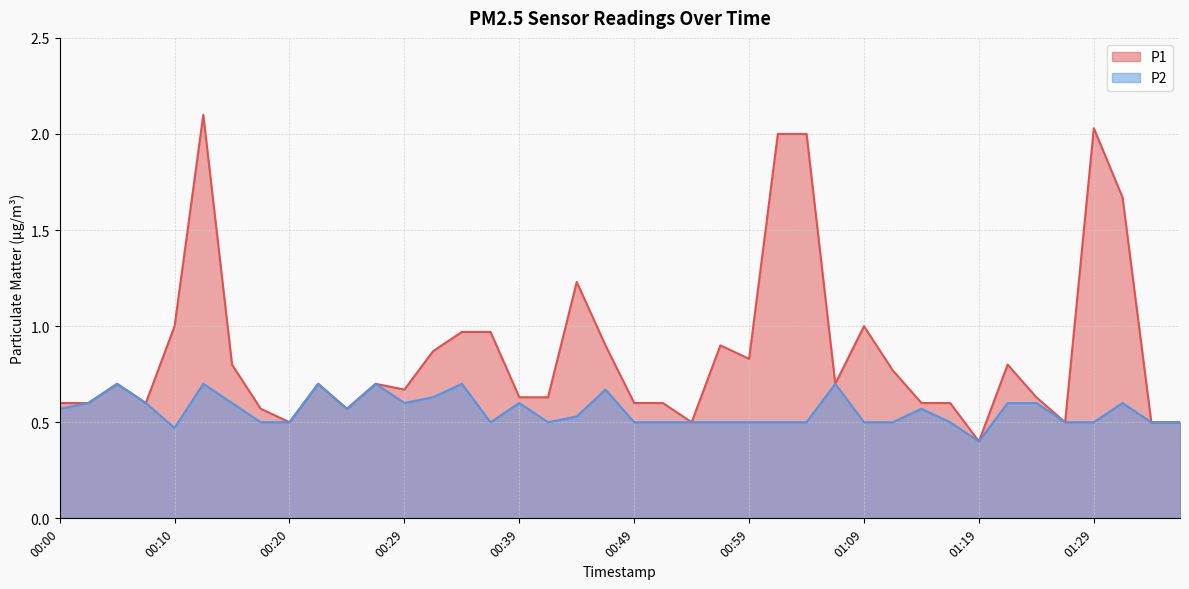

What value does the P2 series have at 01:17?

0.5